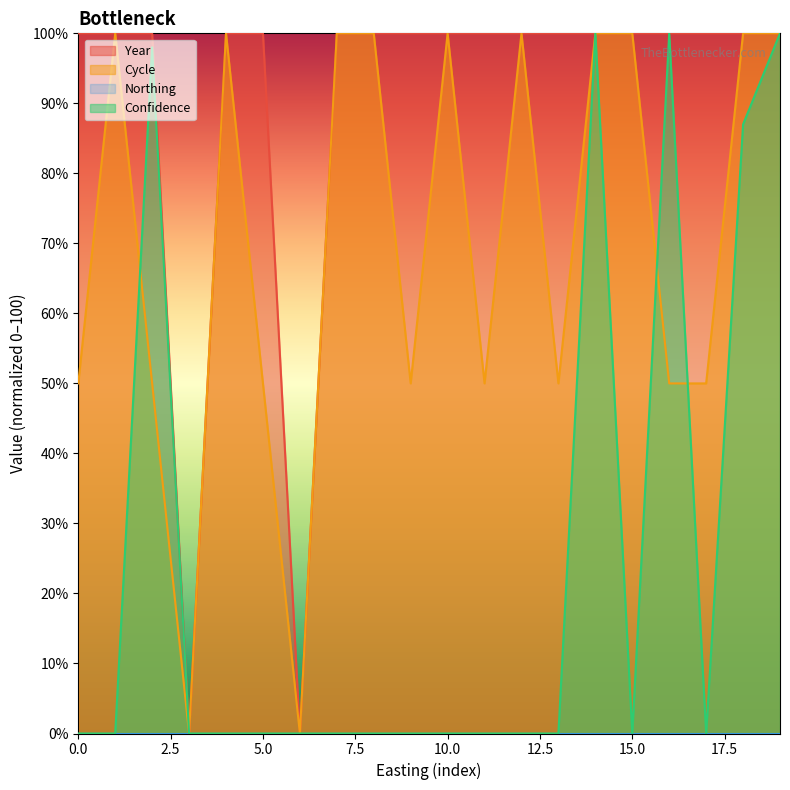

What is the value of the Cycle point at the 17th from the left?

50.0